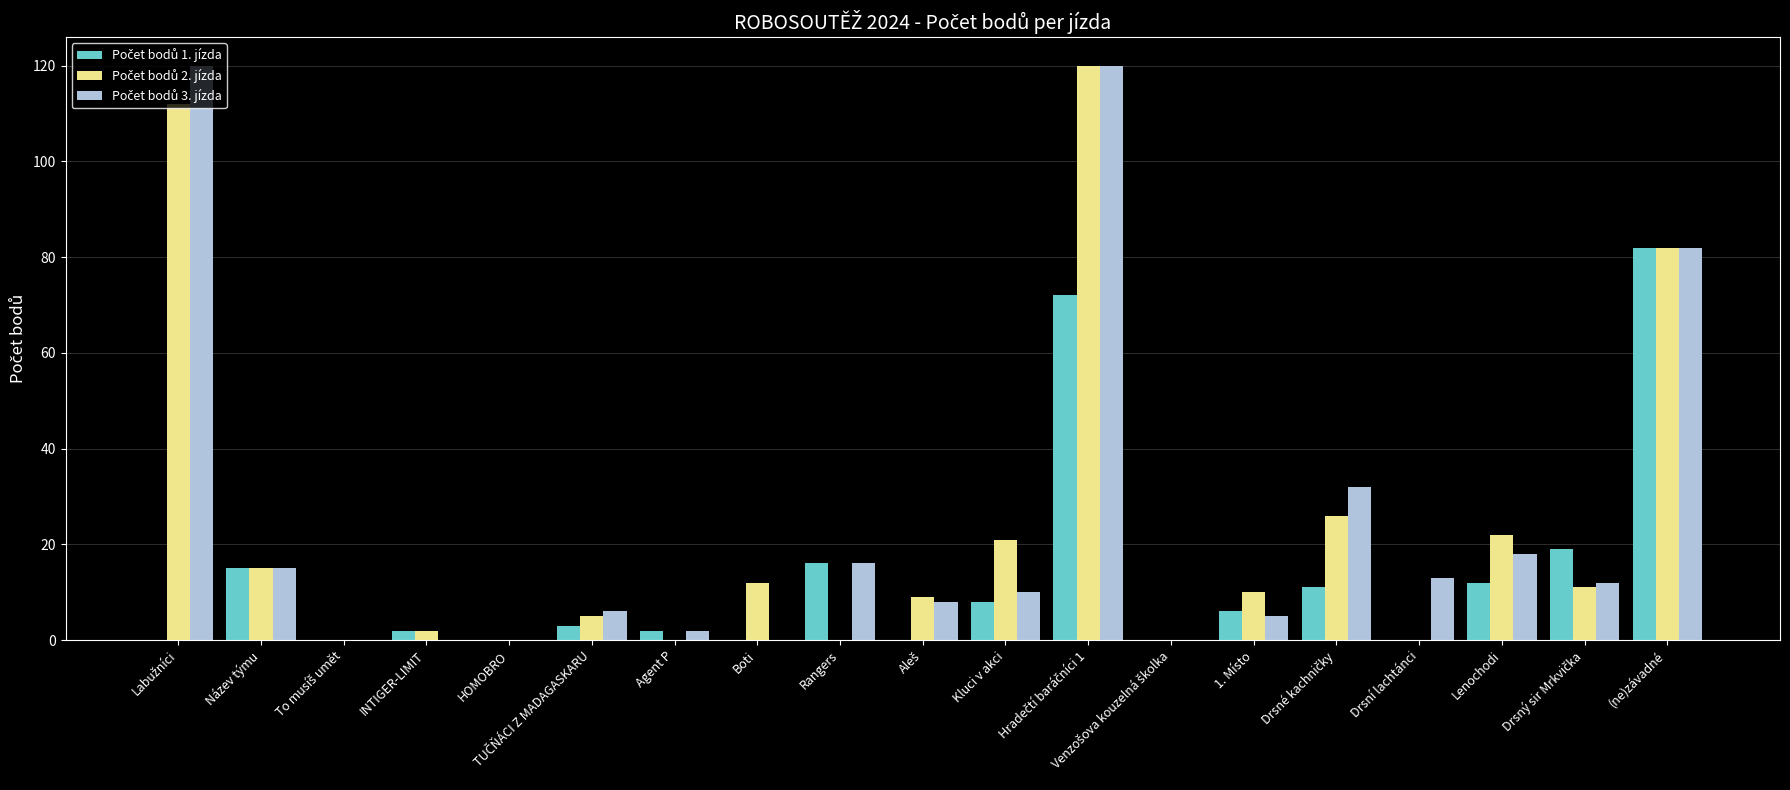

Rank the series at TUČŇÁCI Z MADAGASKARU from lowest to highest value.

Počet bodů 1. jízda, Počet bodů 2. jízda, Počet bodů 3. jízda